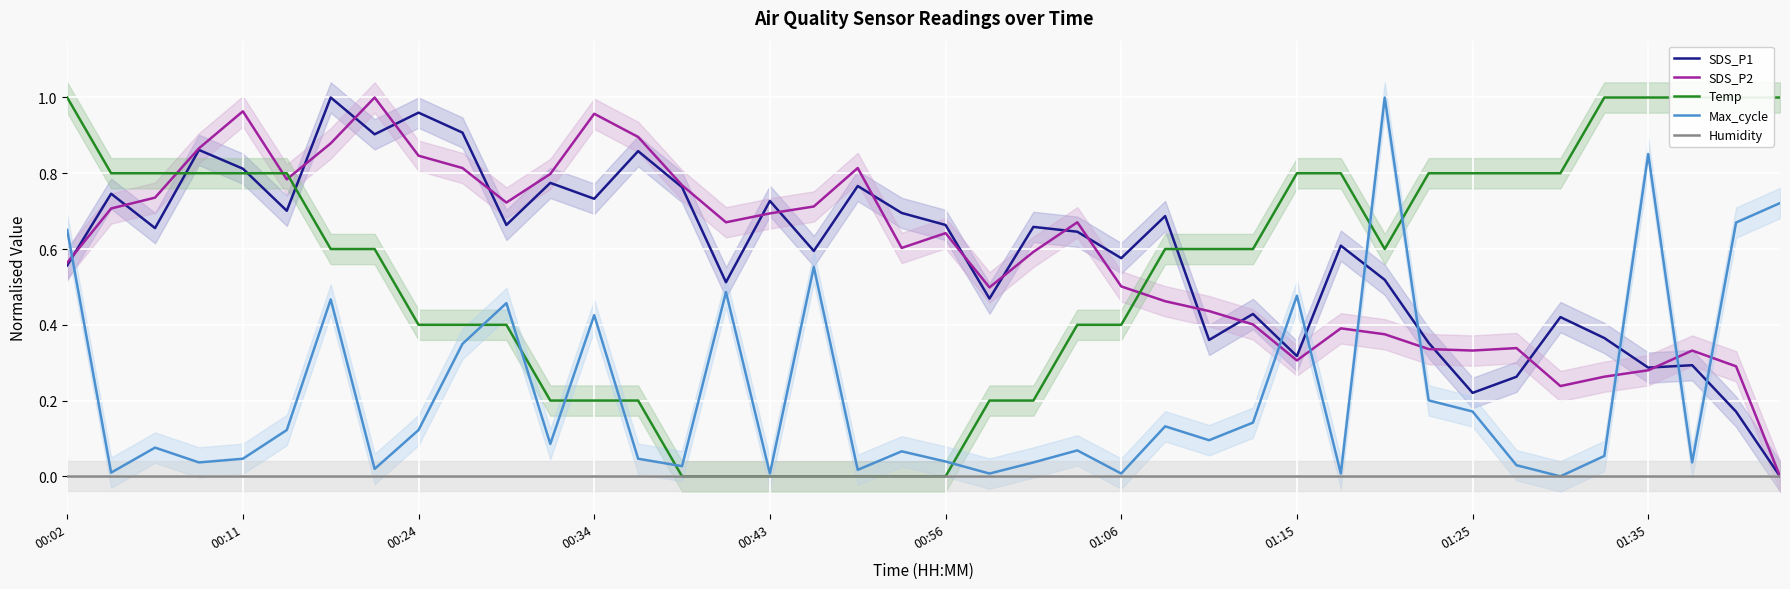

How many times do Max_cycle and Temp cross each other?

8